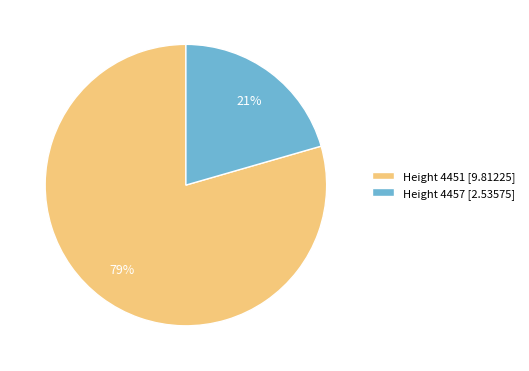

How many segments does this pie chart have?

2